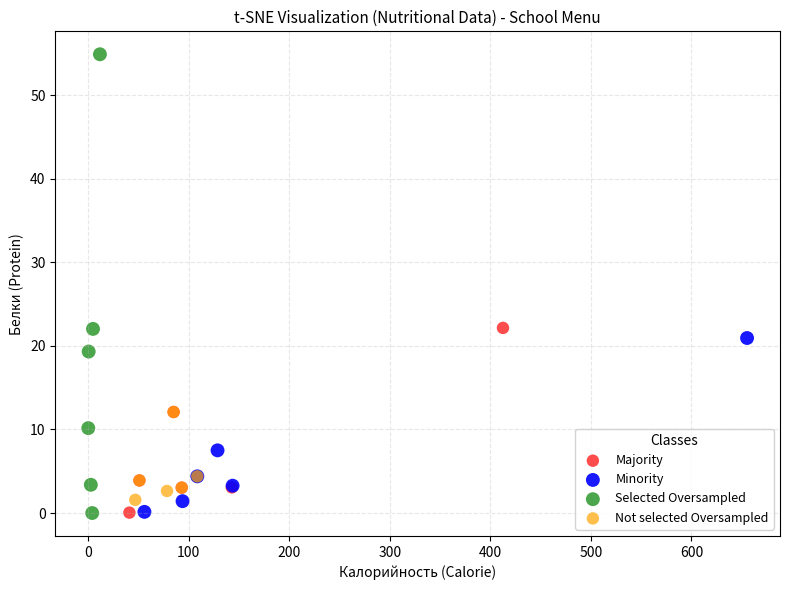

Which series has the largest Y range (max minus min)?

Selected Oversampled